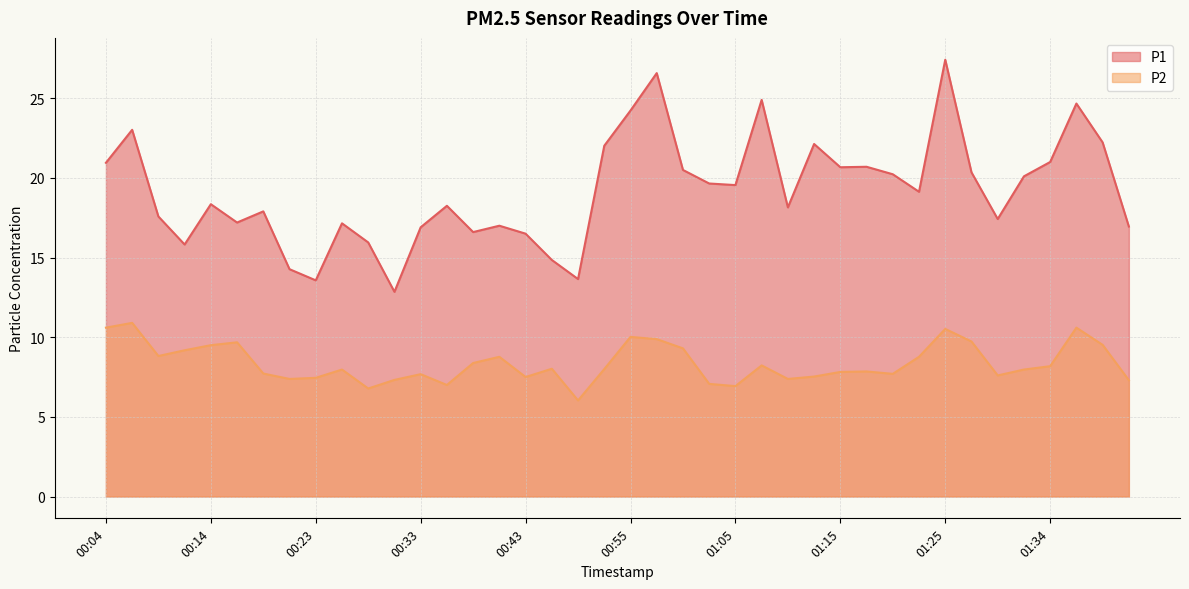

What position from the right is 01:00?

18